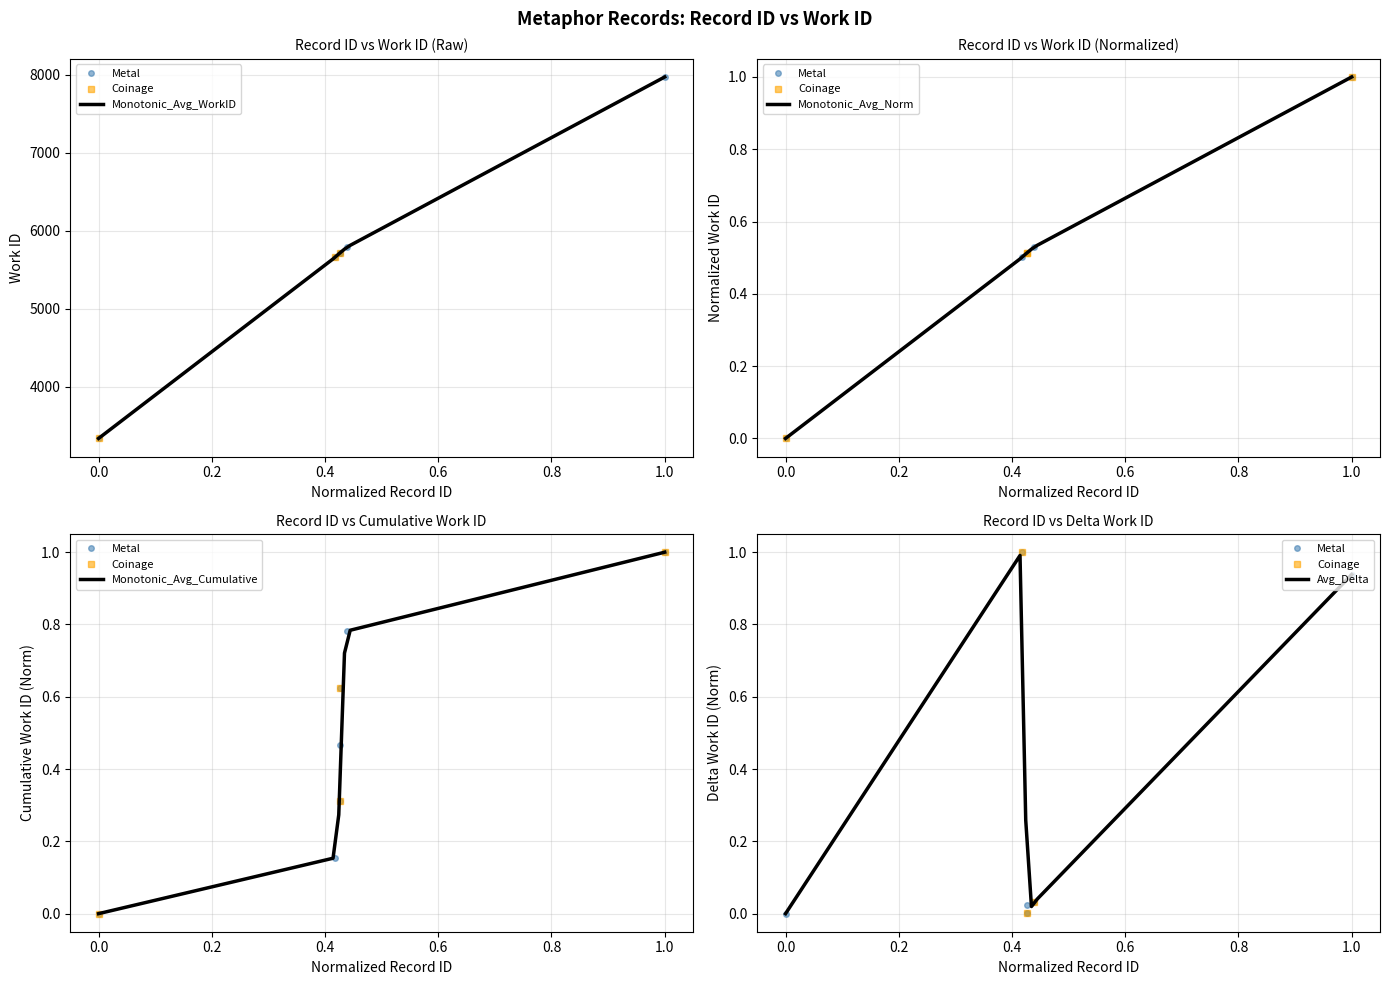

The chart shows a value of 1165 at 15243. True or false?

False